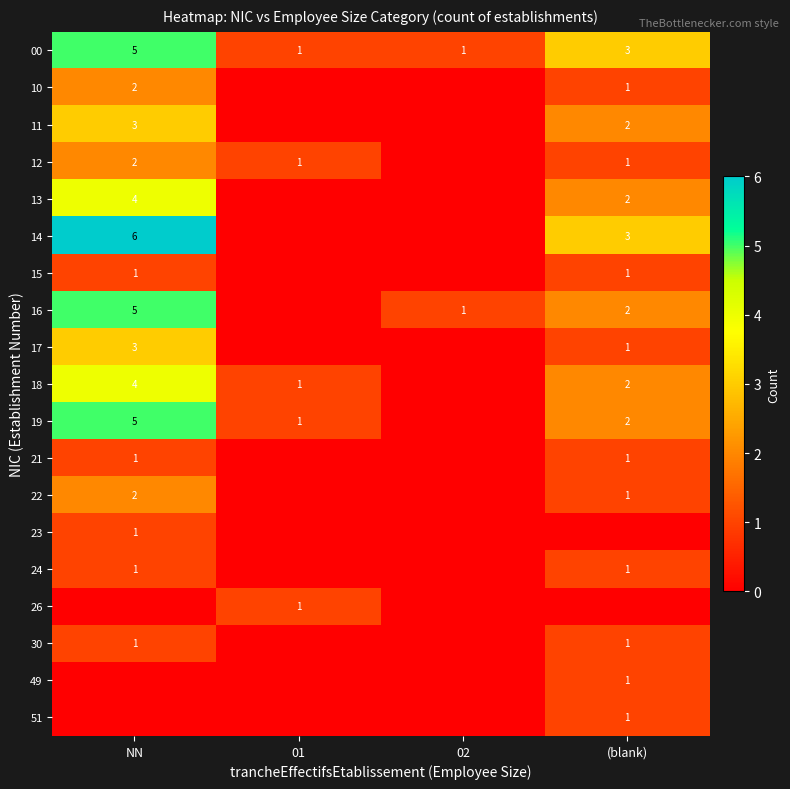

At which label is 00 closest to 3?

(blank)